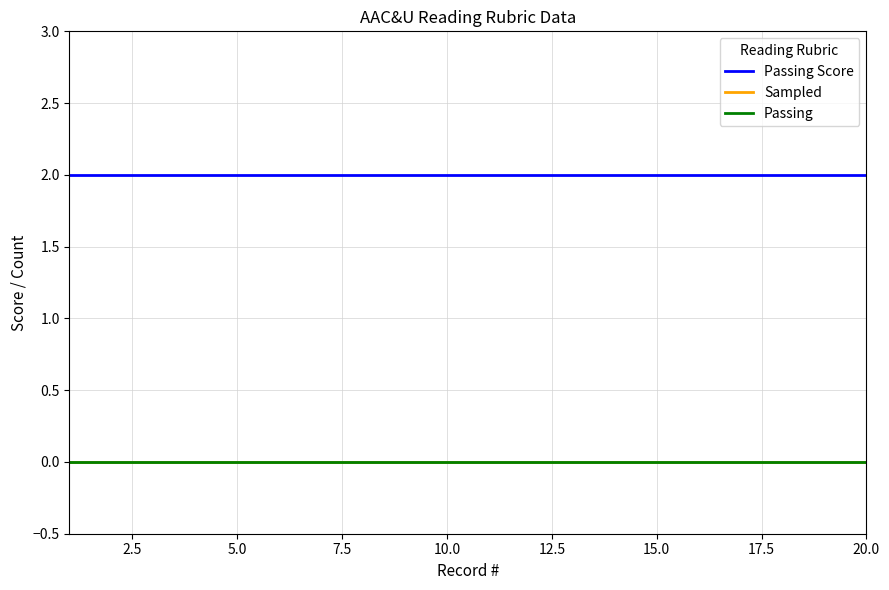

Does the chart display data point markers on the line(s)?

No